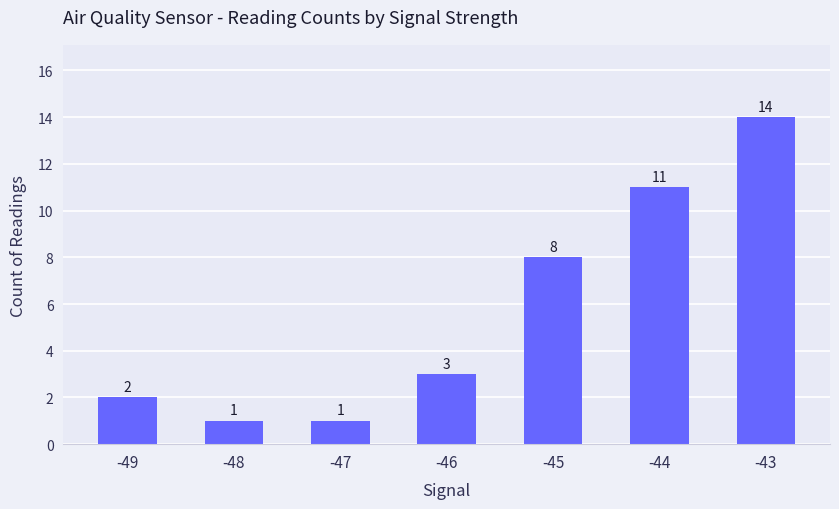

What is the value of the 2nd bar from the left?

1